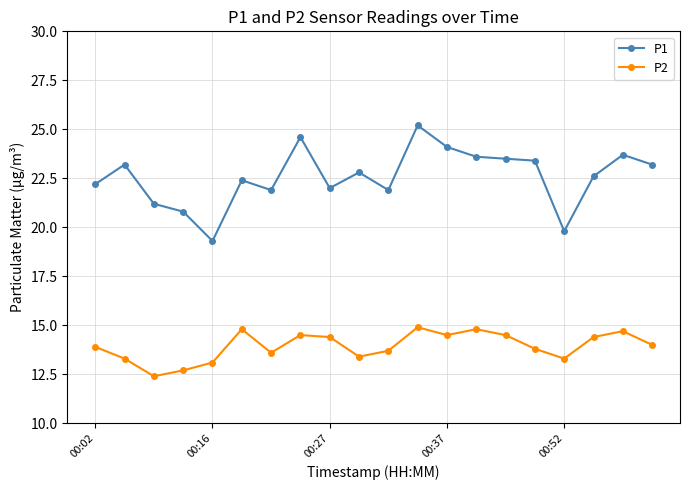

What are all the series names shown in the legend?

P1, P2